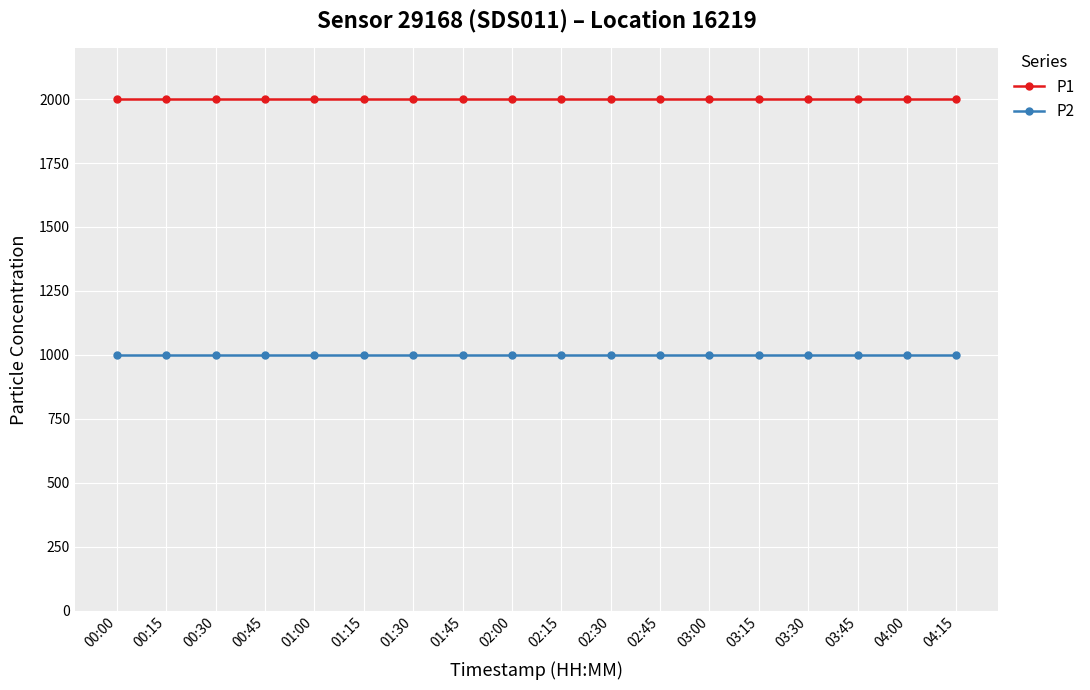

What is the lowest value of the P2 series?

999.9